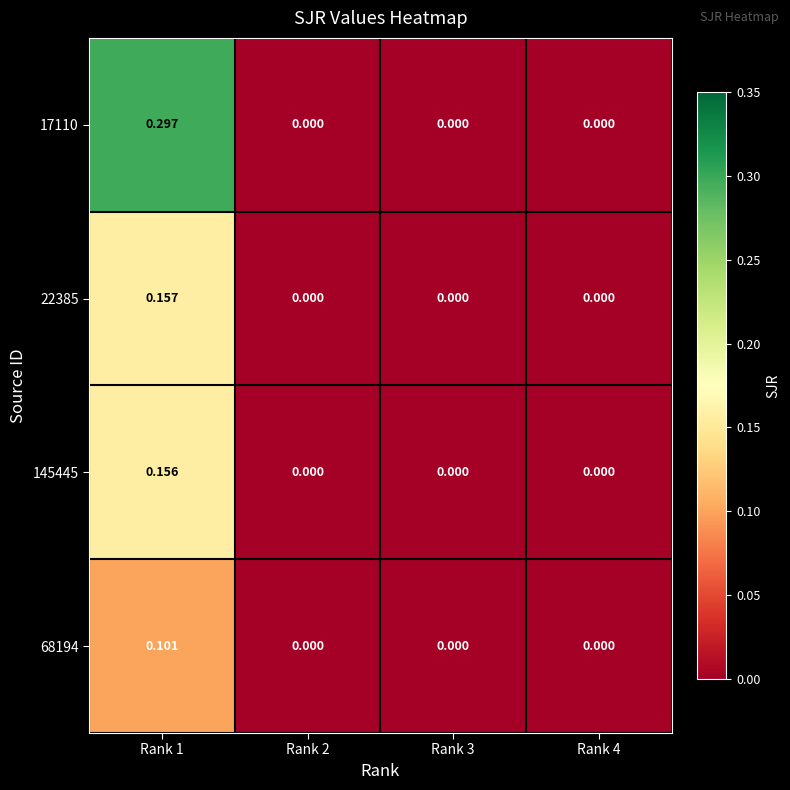

Which series has the largest total across all categories?

17110